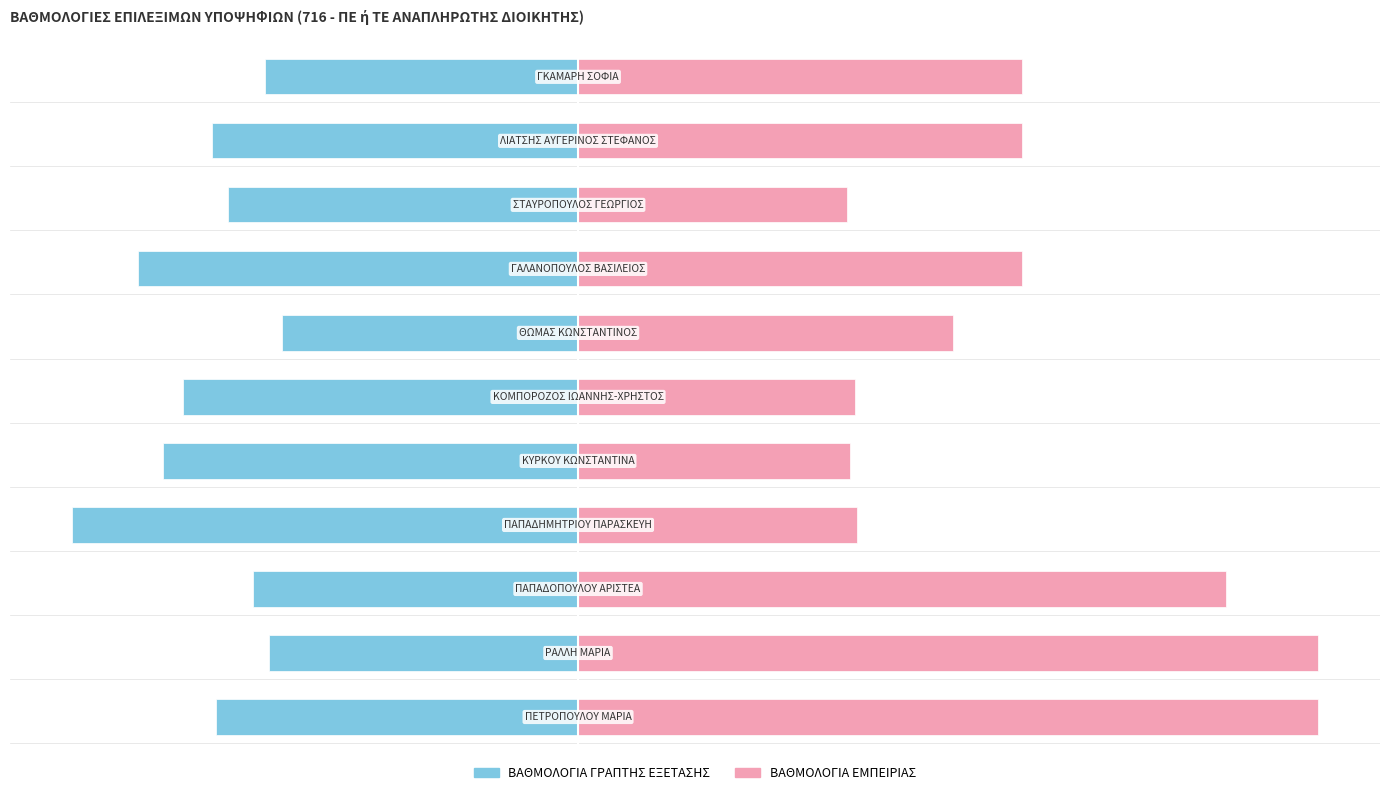

What is the value of the ΒΑΘΜΟΛΟΓΙΑ ΕΜΠΕΙΡΙΑΣ bar at the 4th from the left?

301.5